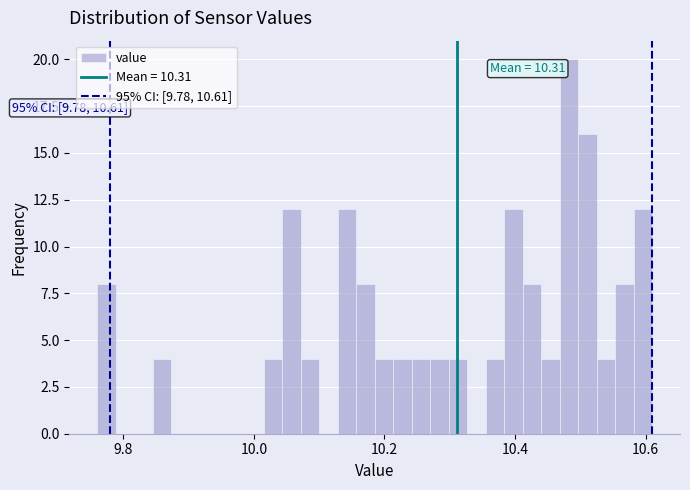

Read against the x-axis, roughly where is the centre of the tallest bar?

10.48